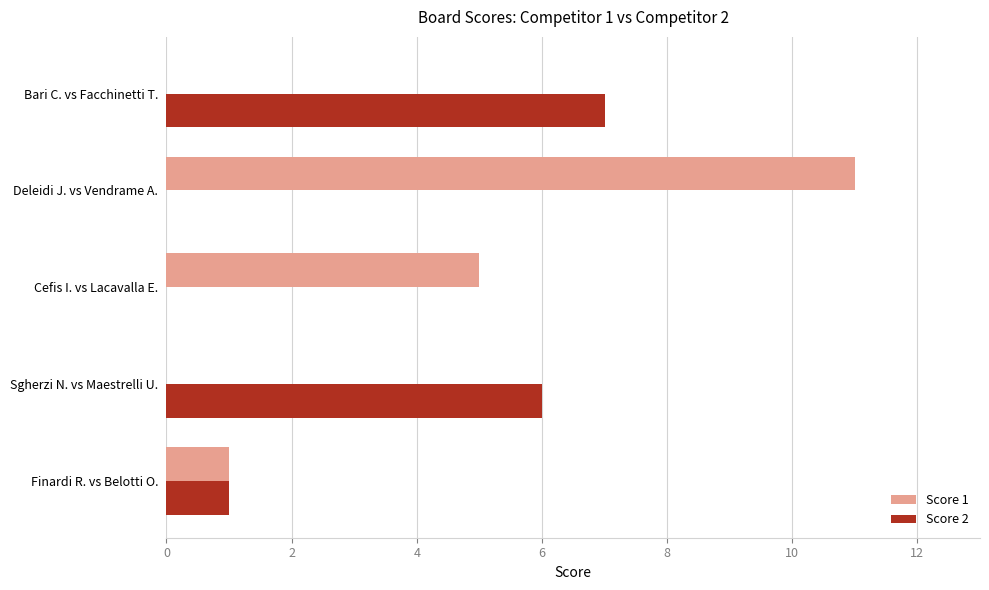

What is the sum of all Score 2 values?

14